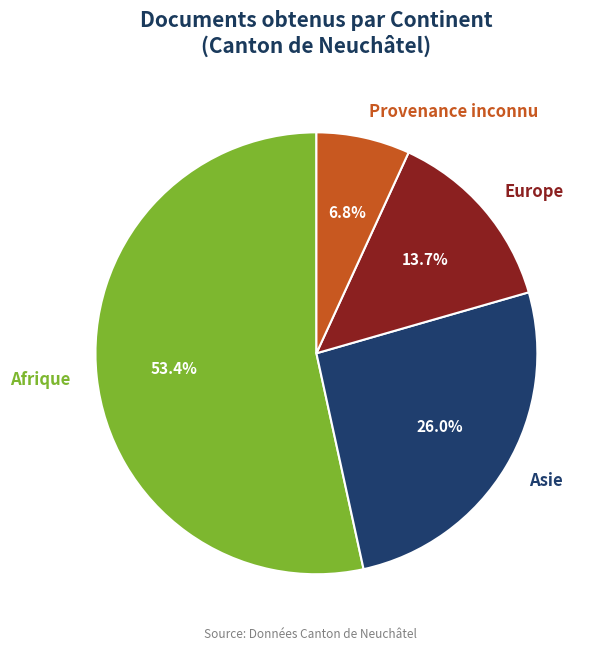

What is the majority slice?

Afrique